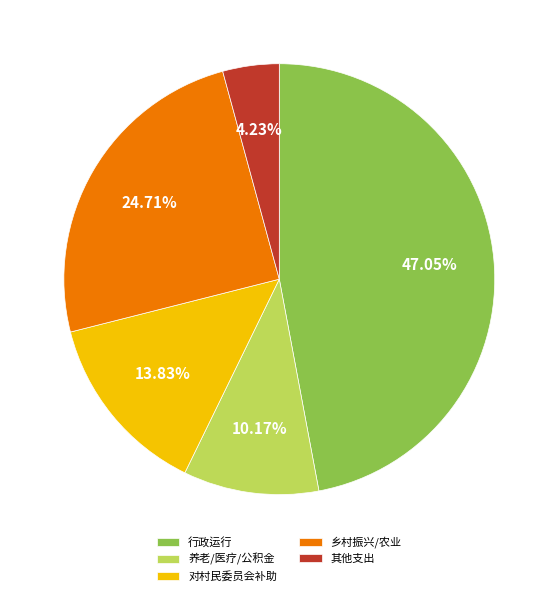

Count the number of slices in the pie.

5